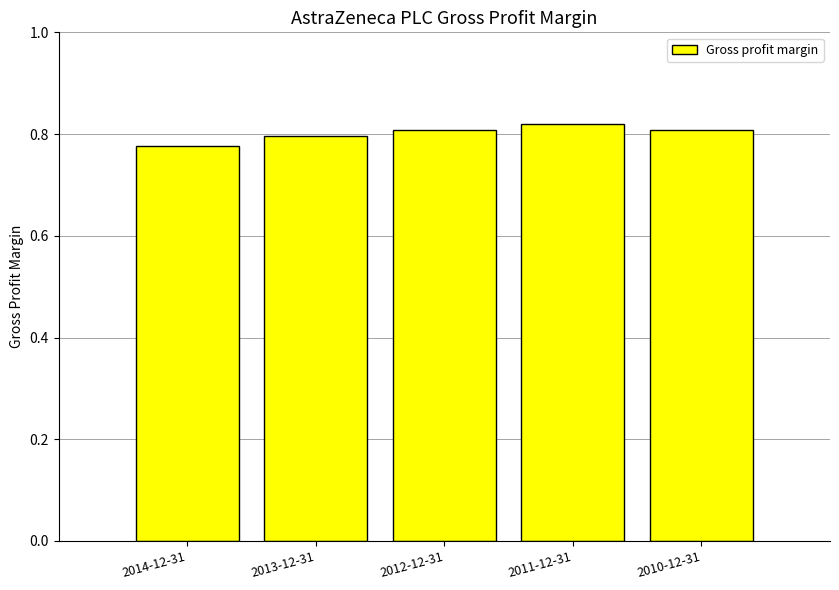

The chart shows a value of 0.8 at 2010-12-31. True or false?

True